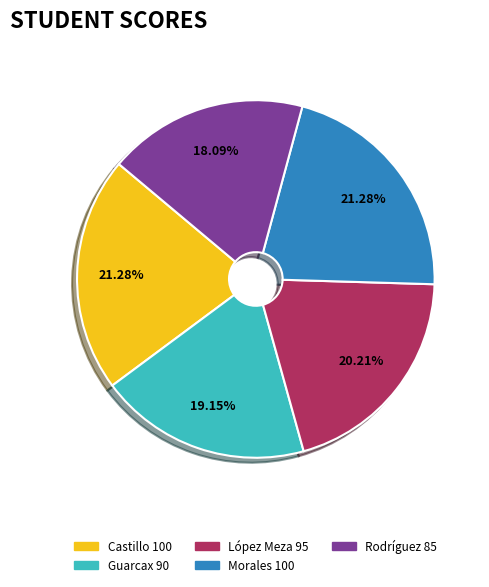

How many segments does this pie chart have?

5